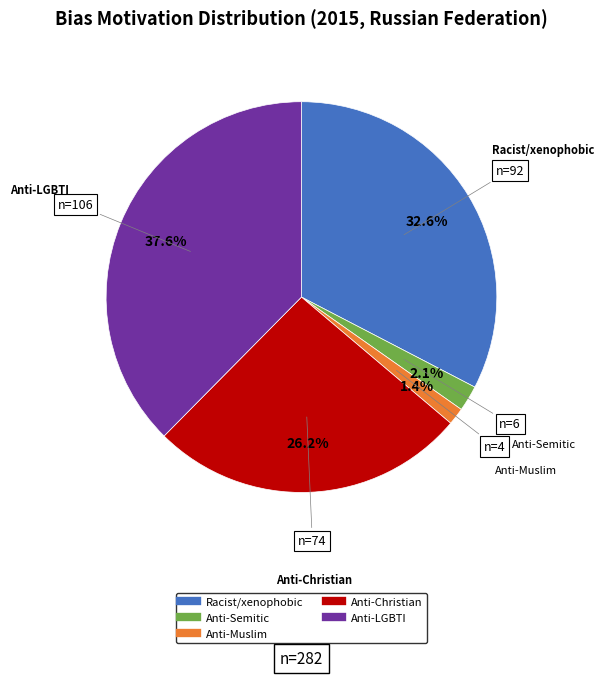

How many segments does this pie chart have?

5